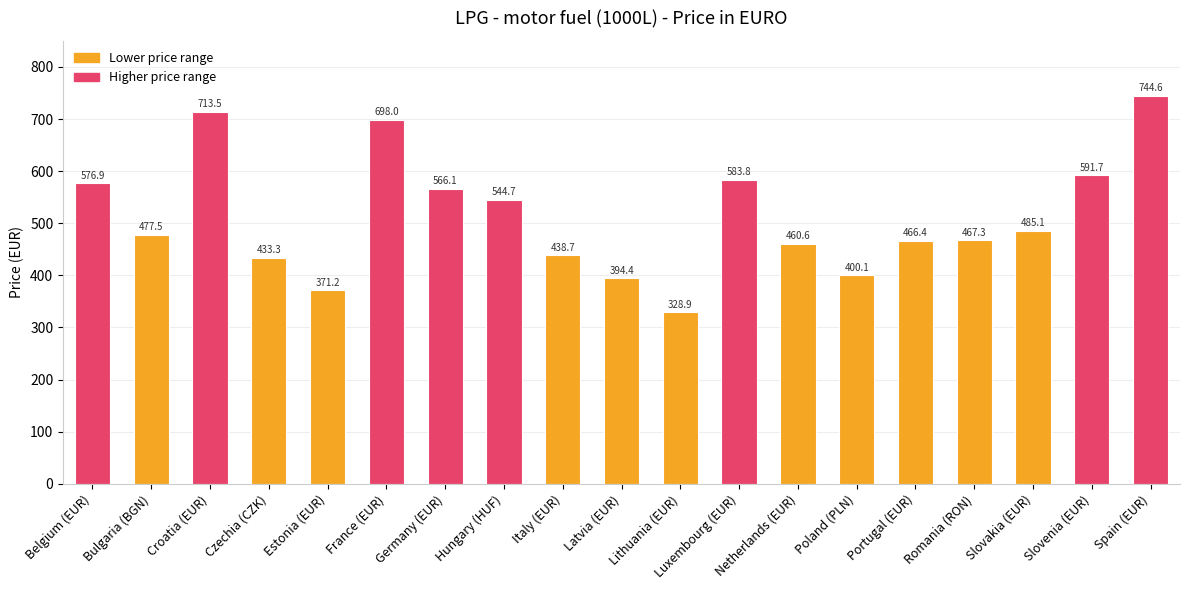

Are the bars horizontal?

No